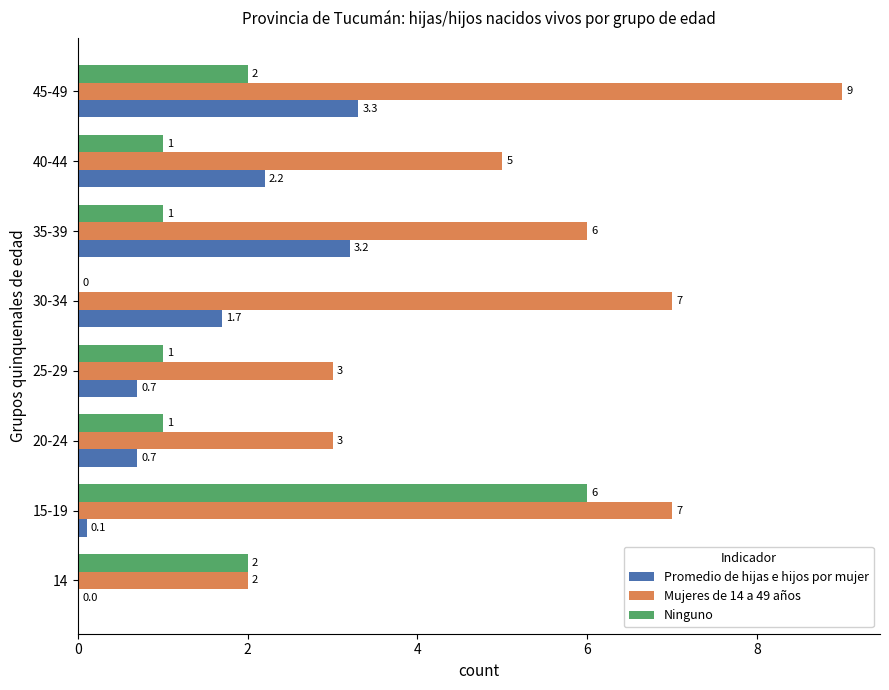

What is the approximate value of Ninguno at 20-24?

1.0